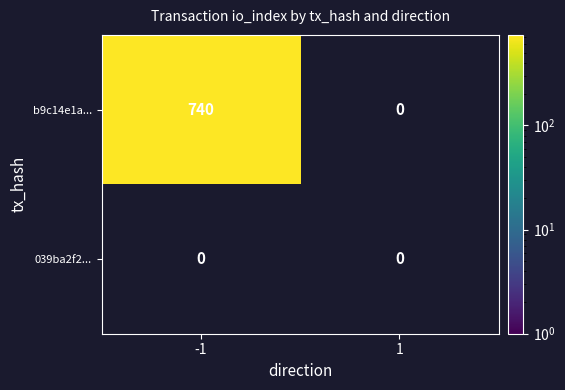

Count the 039ba2f27bc196a0a20a5b52c3f91b3ab8b13ca values in the range 0 to 1.

2